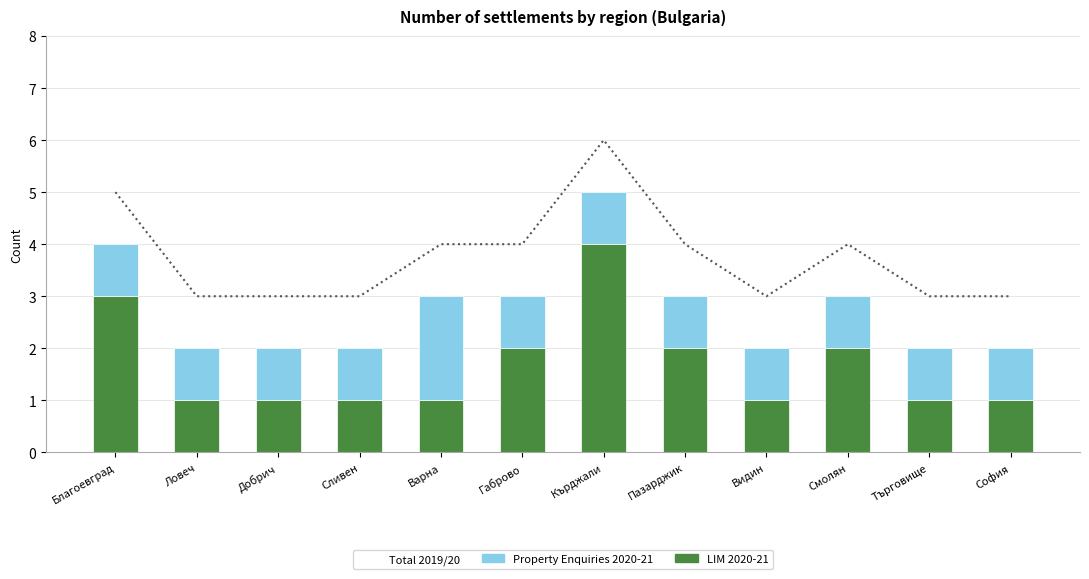

Which has a higher value, Смолян or Добрич?

Смолян